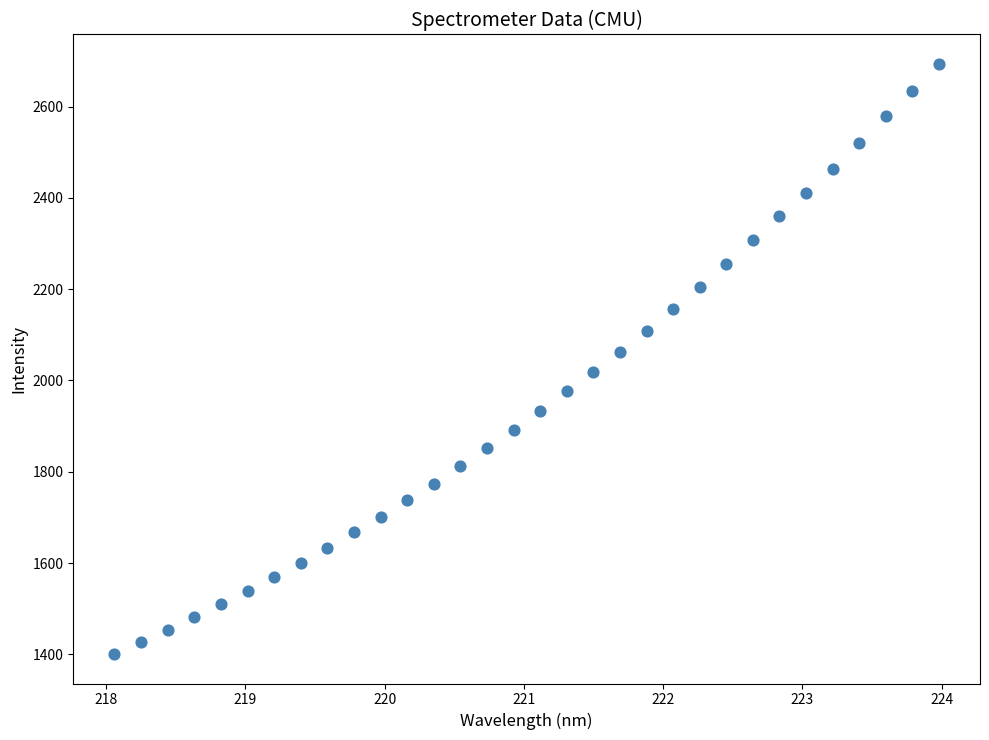

What is the range of X values (max minus min)?

5.9